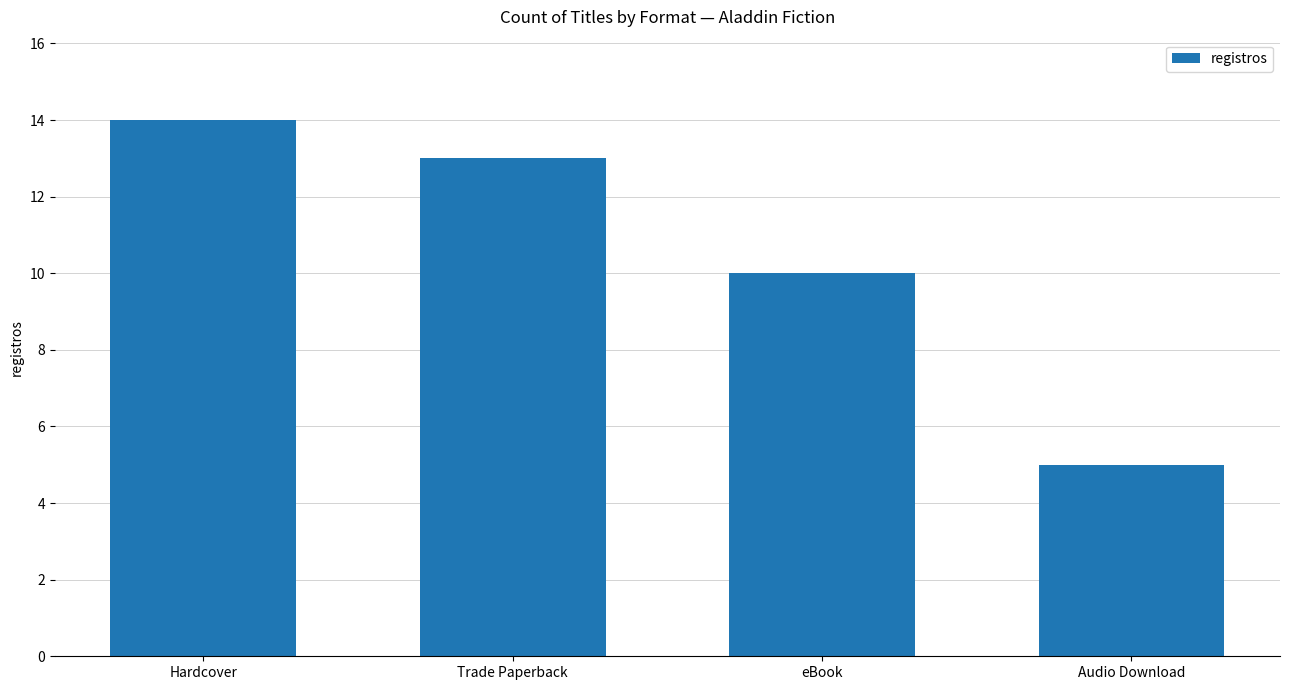

Where is the data nearest to the value 9?

eBook